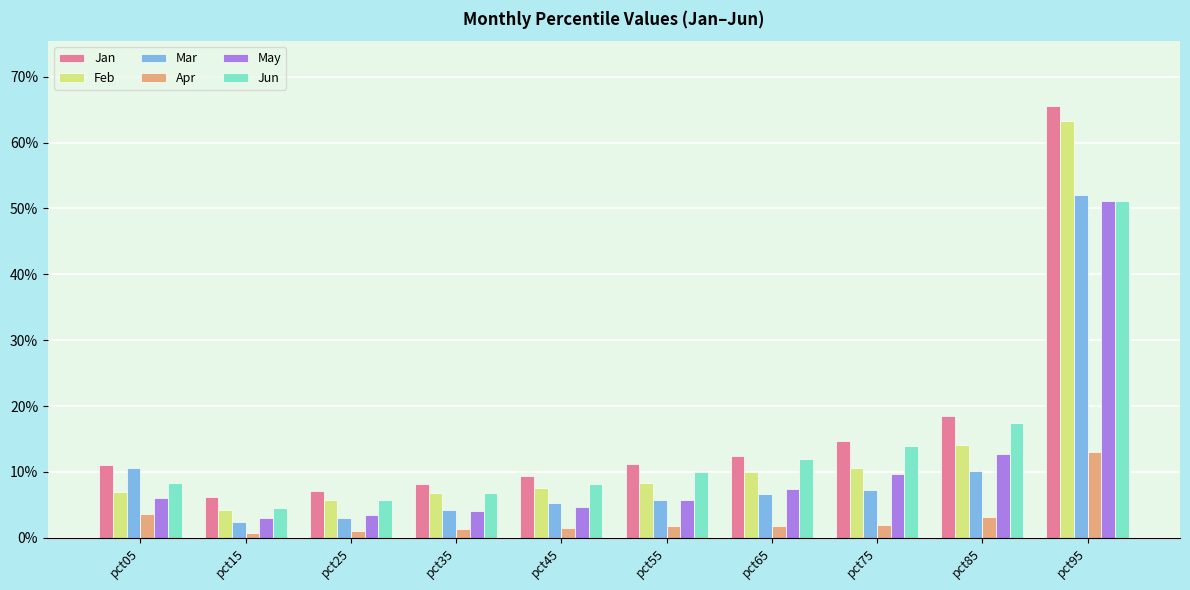

Are the bars grouped side by side (vs. stacked)?

Yes